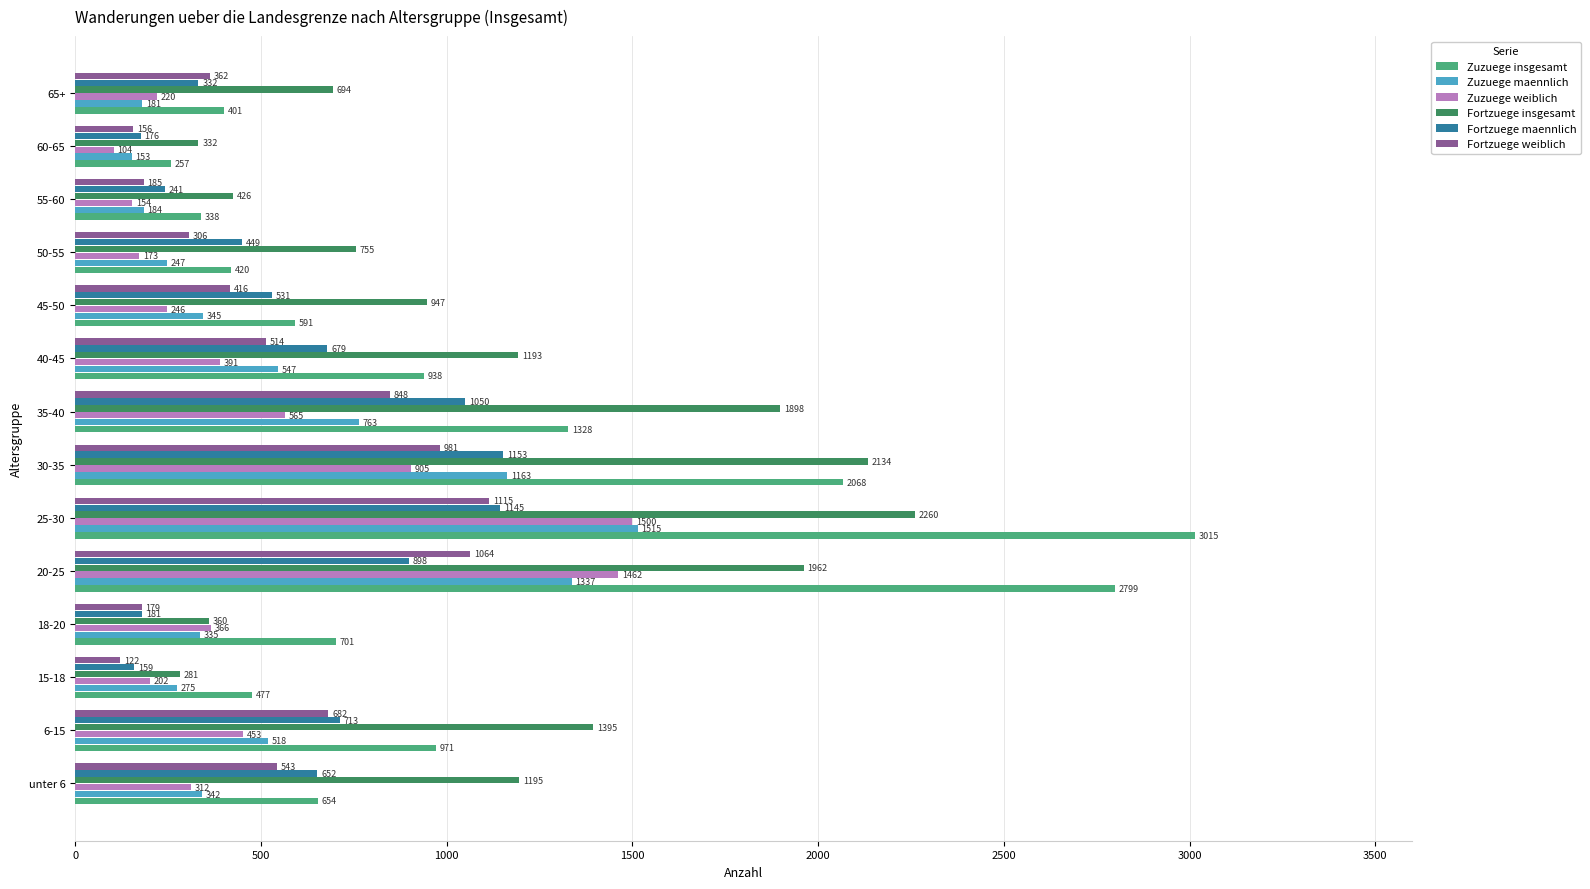

At which category is the sum across all series the highest?

25-30